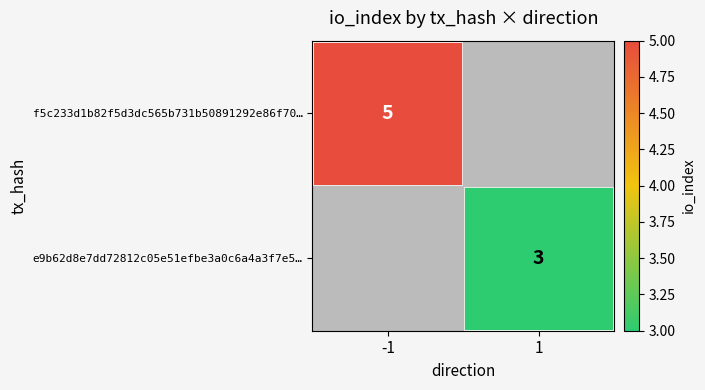

The value of e9b62d8e7dd72812c05e51efbe3a0c6a4a3f7e5… at 1 is 3. True or false?

True